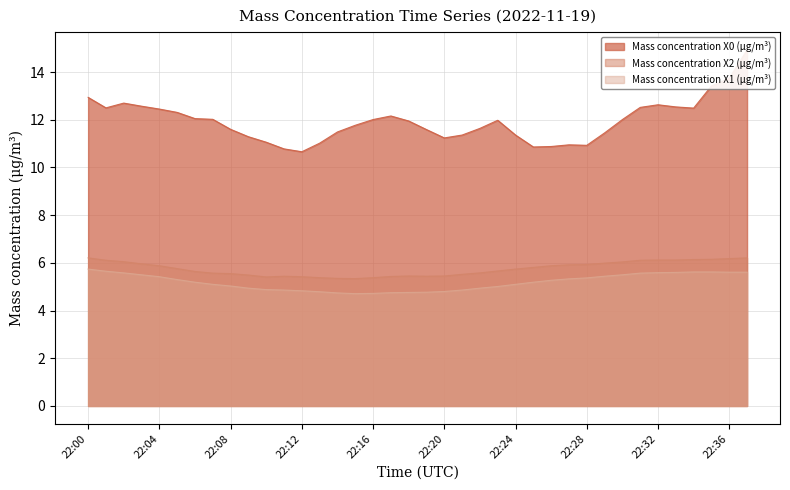

Does the chart have visible grid lines?

Yes